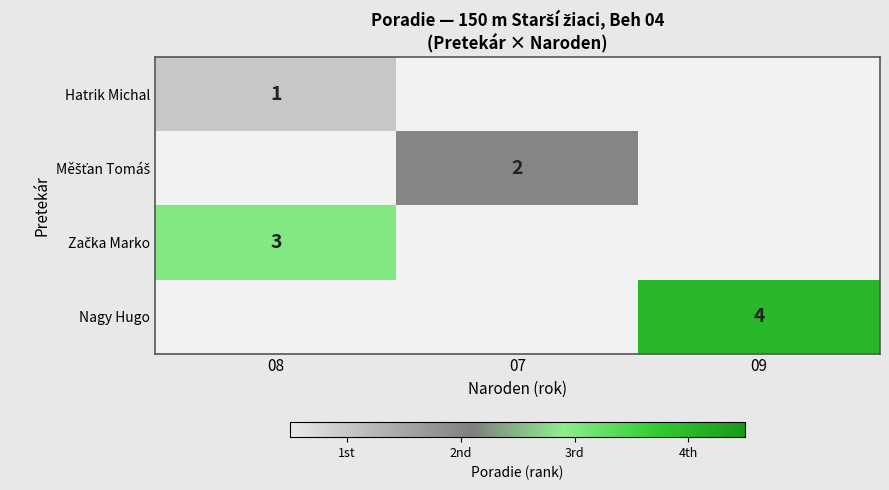

True or false: Hatrik Michal has a value of 1 at 08.

True